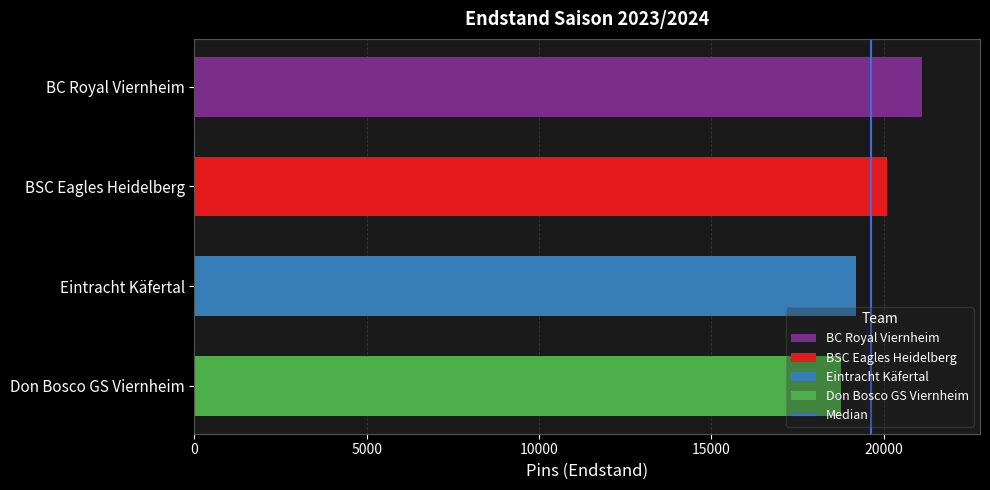

True or false: the data shows 1 at 0.

False